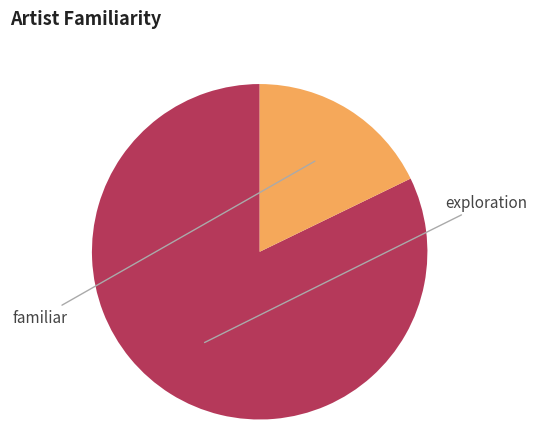

Is there any slice that represents more than half of the pie?

Yes